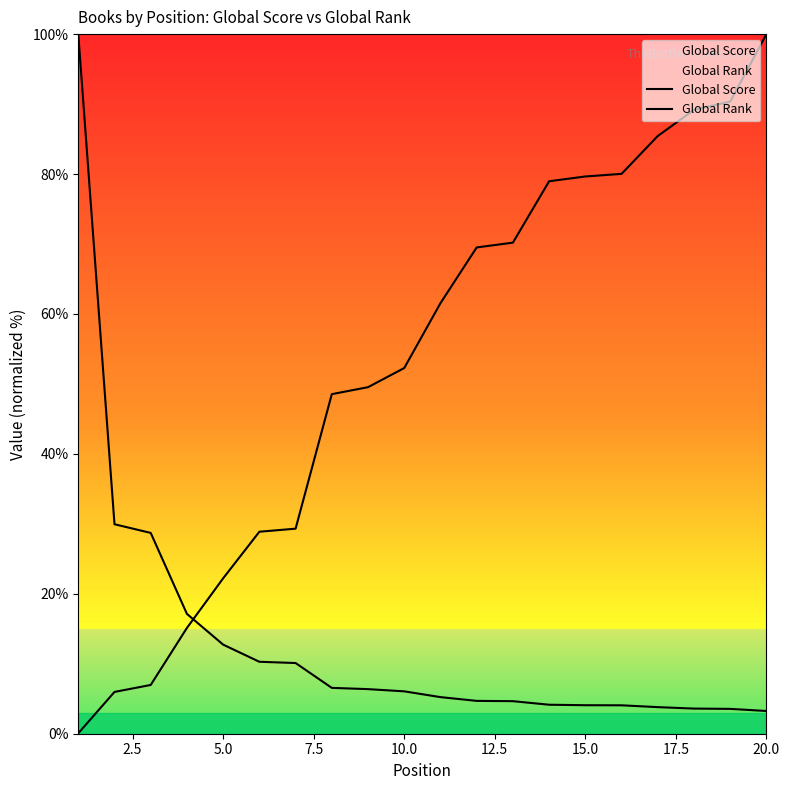

What position from the right is 12?

8